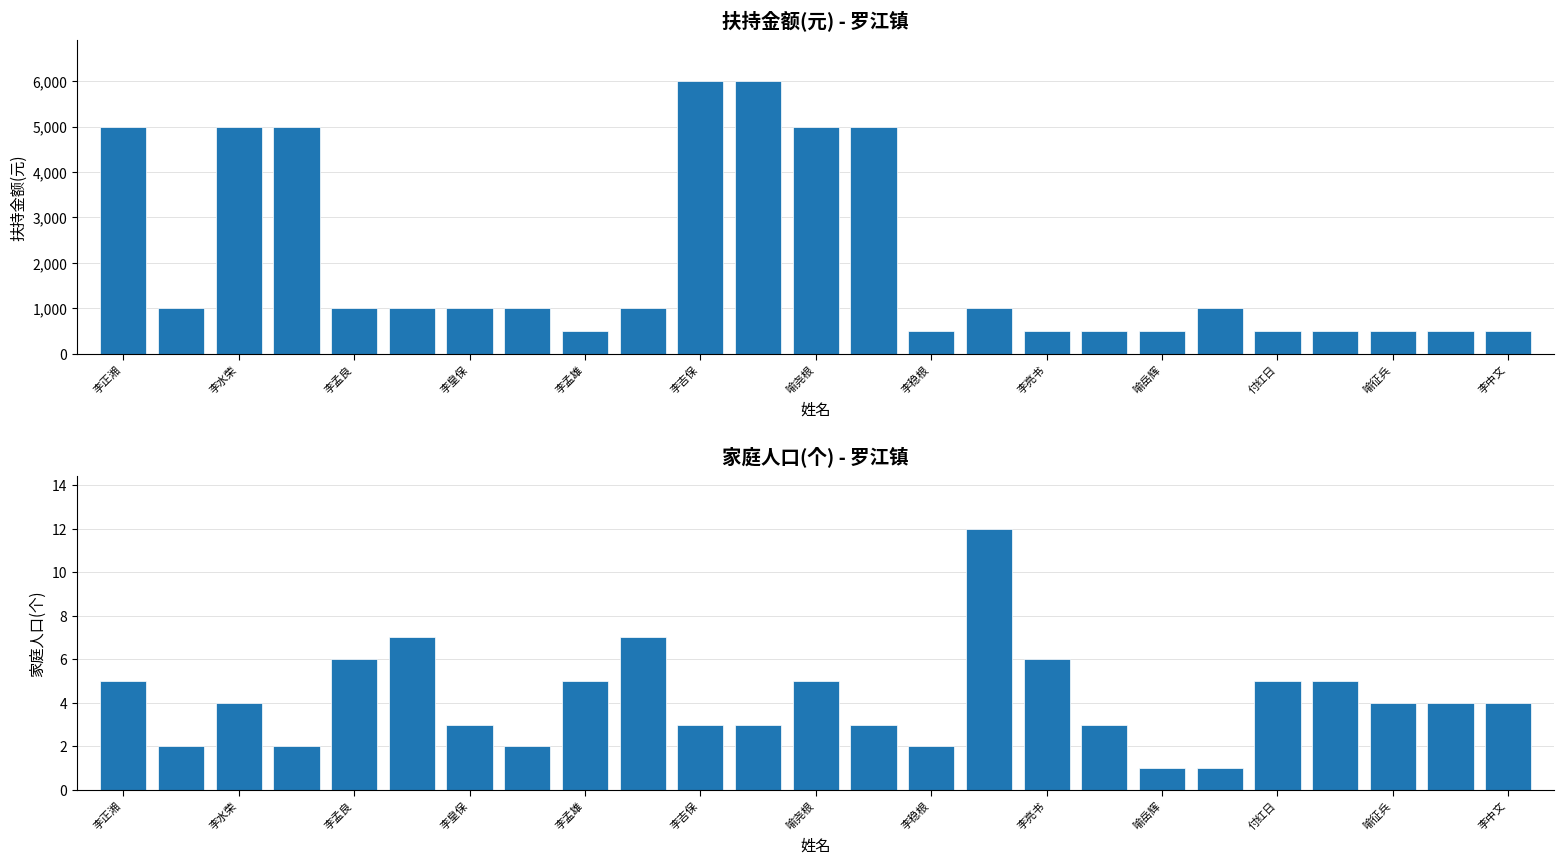

What position from the left is 21?

22